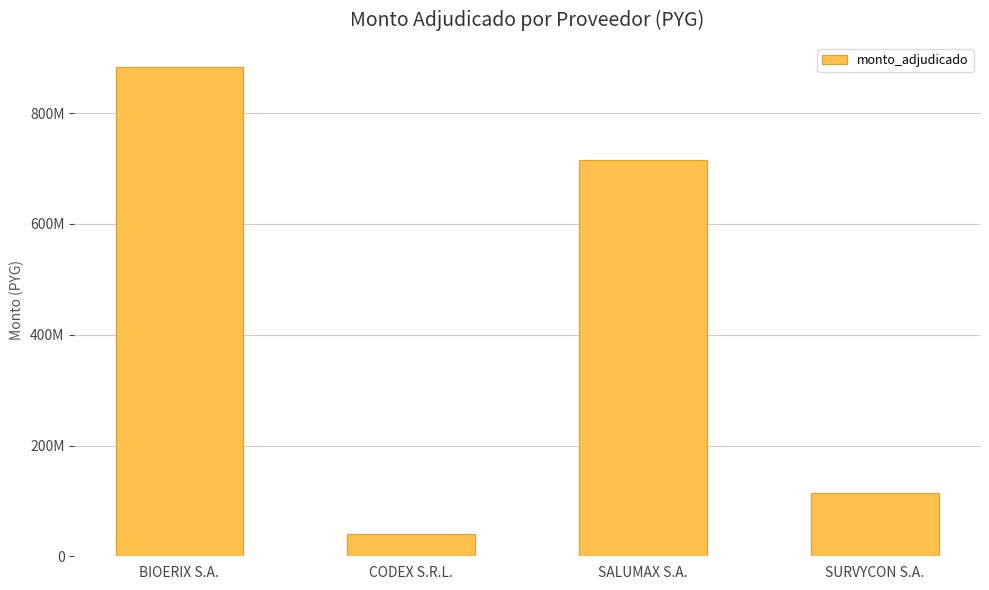

The chart shows a value of 9161730 at CODEX S.R.L.. True or false?

False